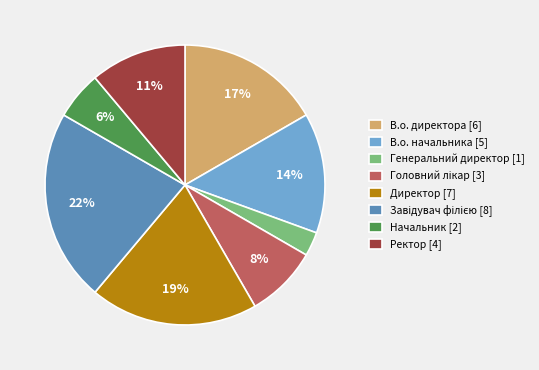

To the nearest percent, what is the difference between the largest and smallest slice percentages?

19%